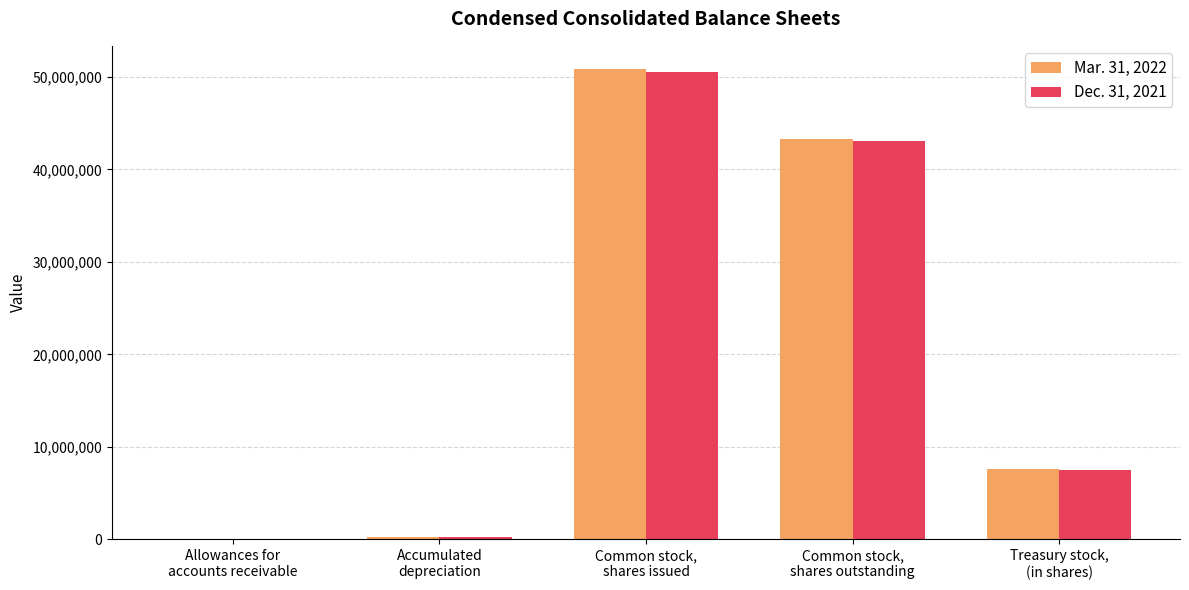

The Dec. 31, 2021 series shows 43108000 at Common stock,
shares outstanding. True or false?

True